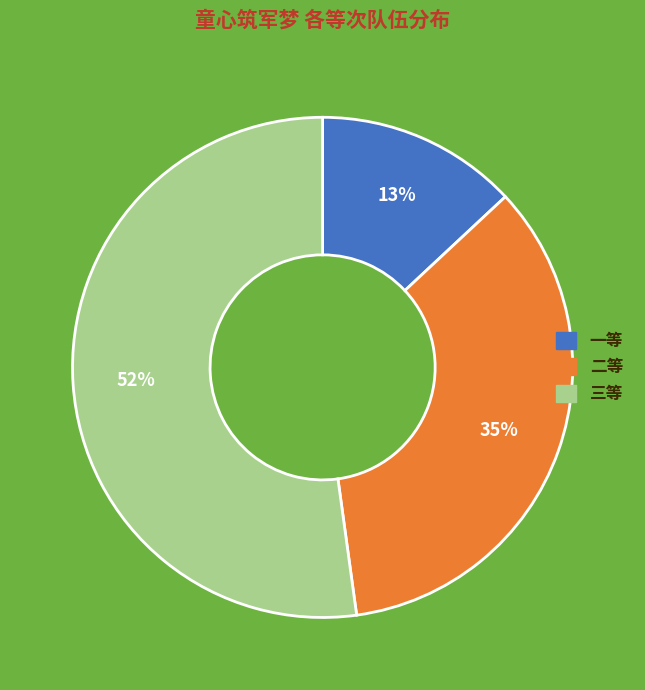

To the nearest percent, what is the average slice percentage?

33%